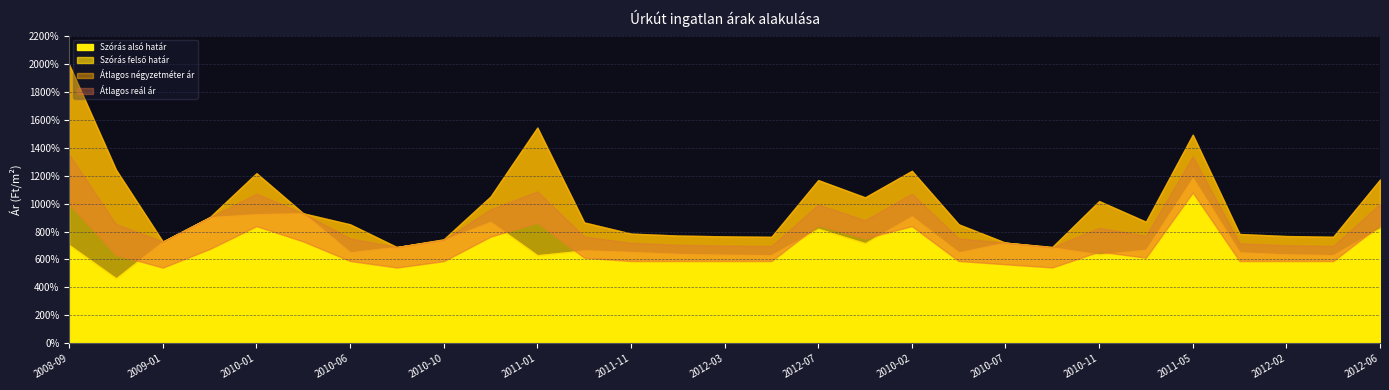

What is the label of the 14th point from the left?

2012-01